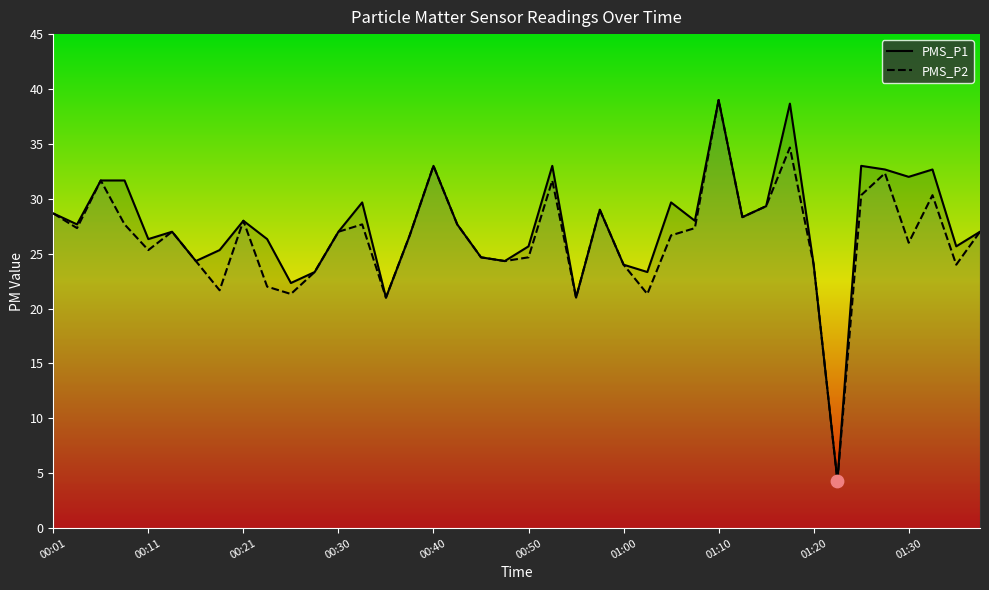

Which series has the largest total across all categories?

PMS_P1